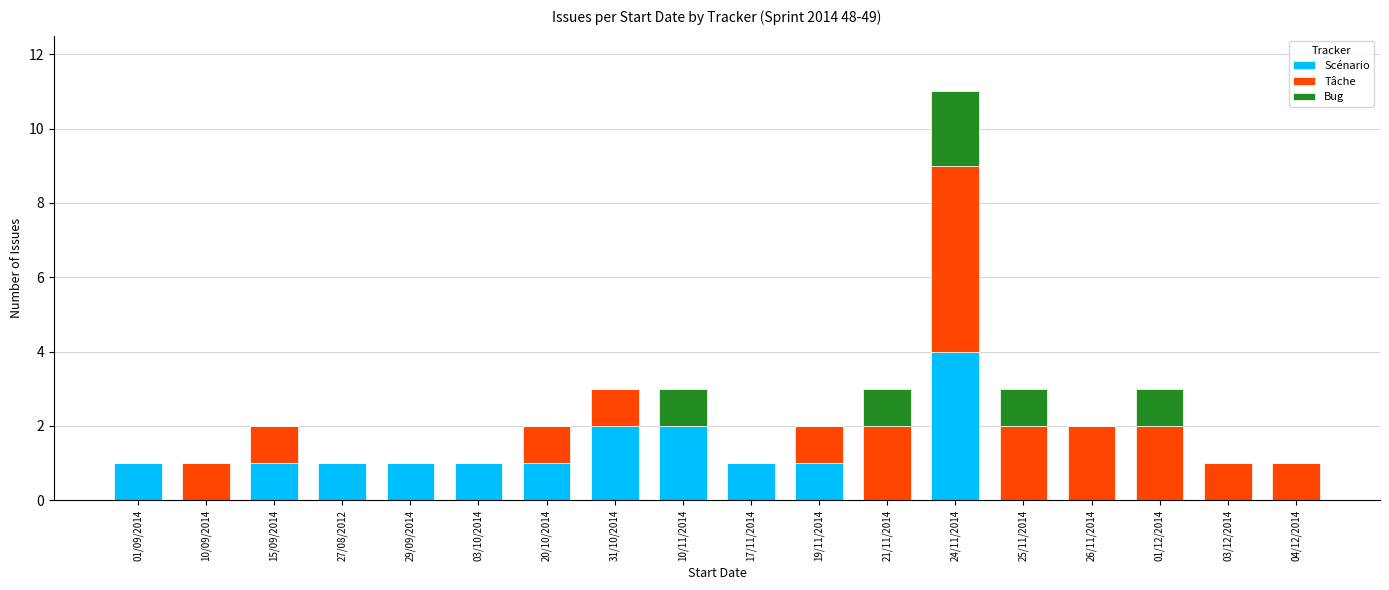

At which category is the sum across all series the highest?

24/11/2014